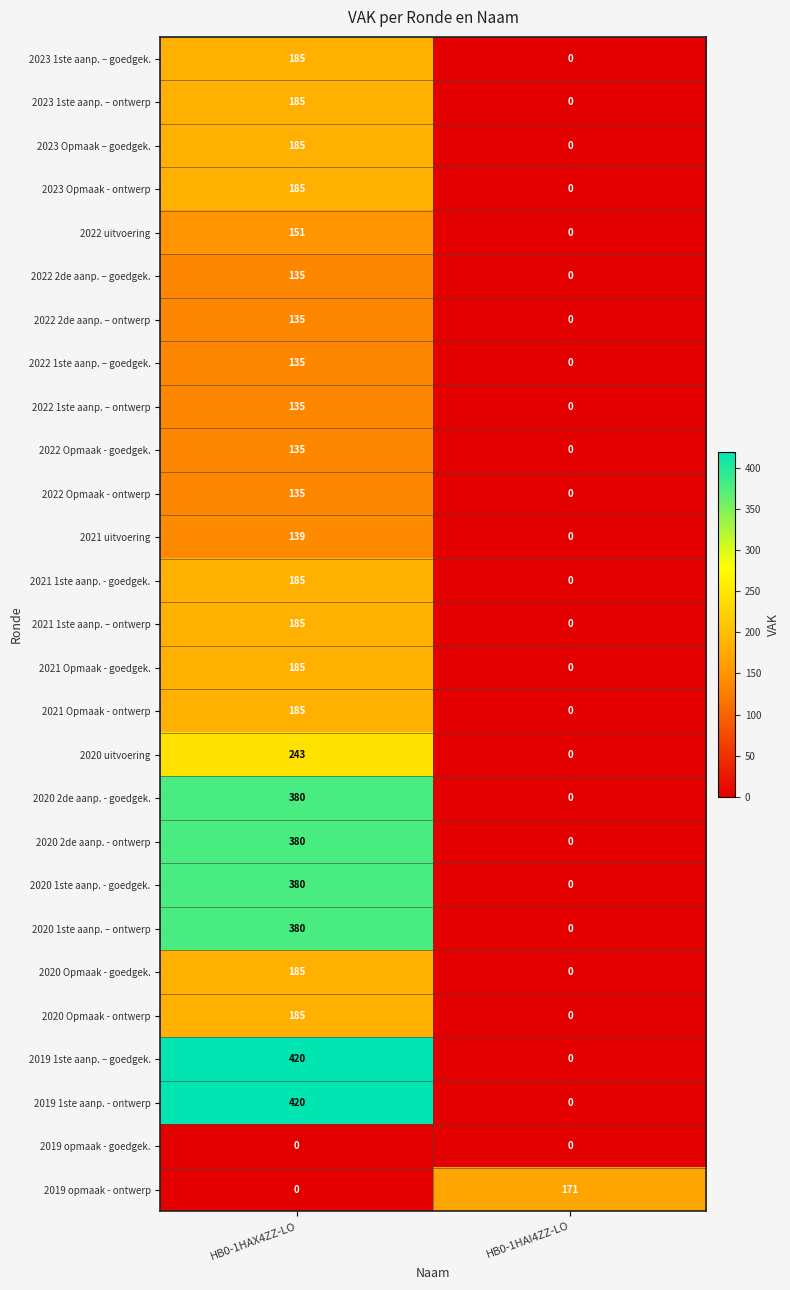

Is it true that 2019 1ste aanp. – goedgek. equals -140 at HB0-1HAI4ZZ-LO?

False